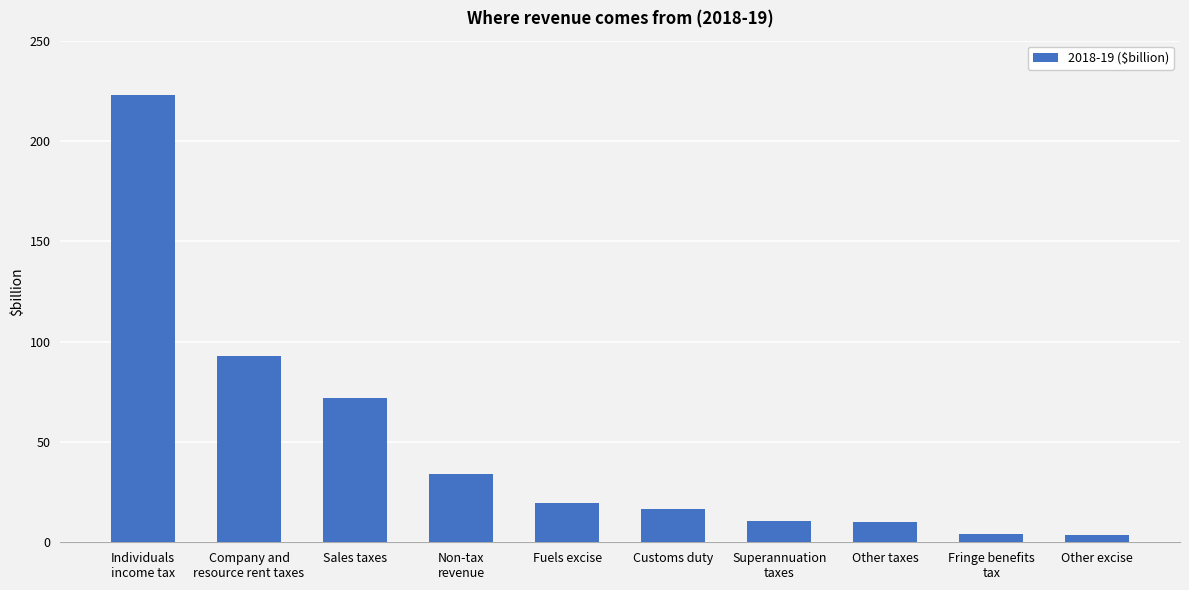

What is the difference between the values at Other excise and Fuels excise?

15.9